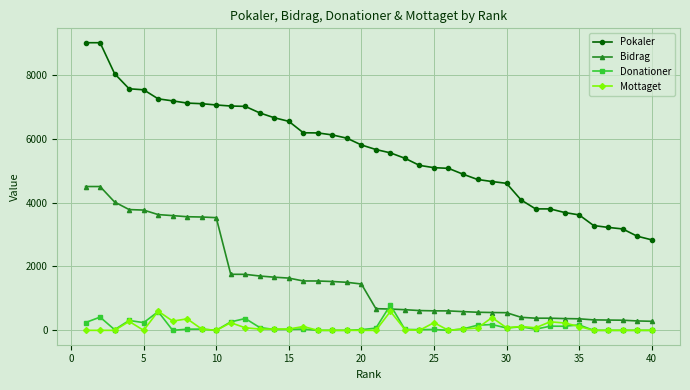

Which series has the widest spread of values?

Pokaler